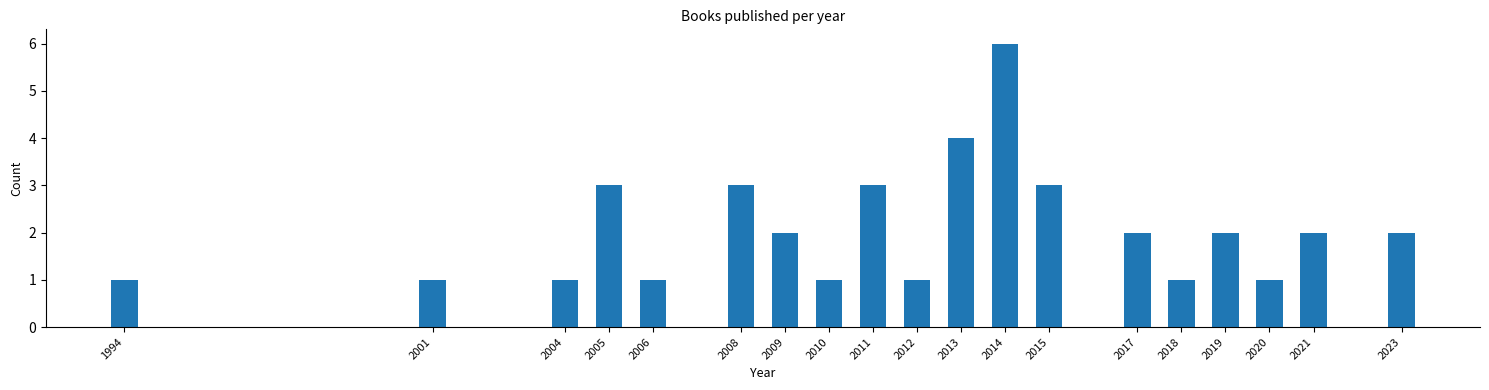

Reading left to right, what are all the values shown in this chart?

1	1	1	3	1	3	2	1	3	1	4	6	3	2	1	2	1	2	2